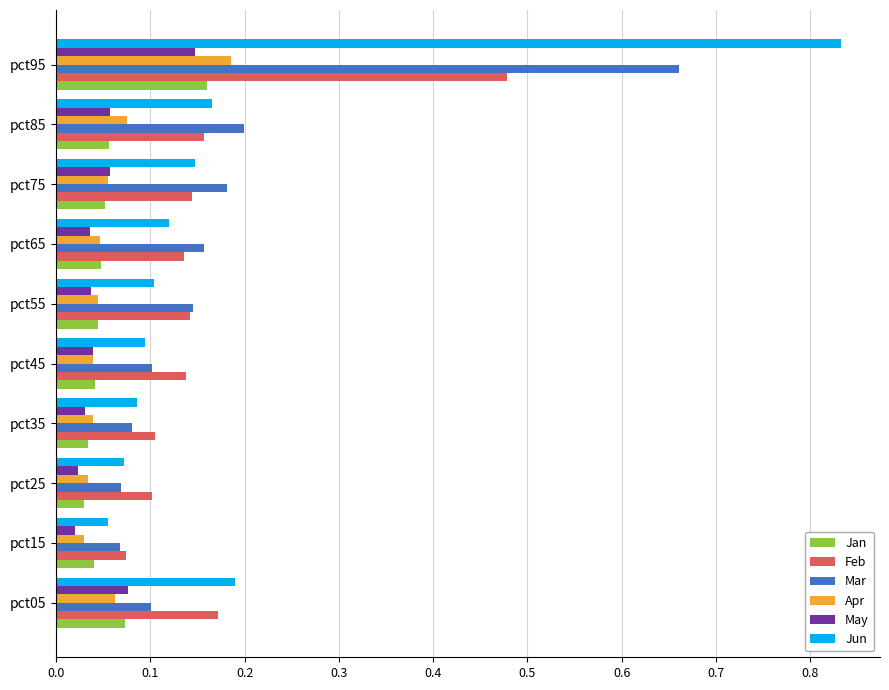

Count the Feb values in the range 0 to 1.

10